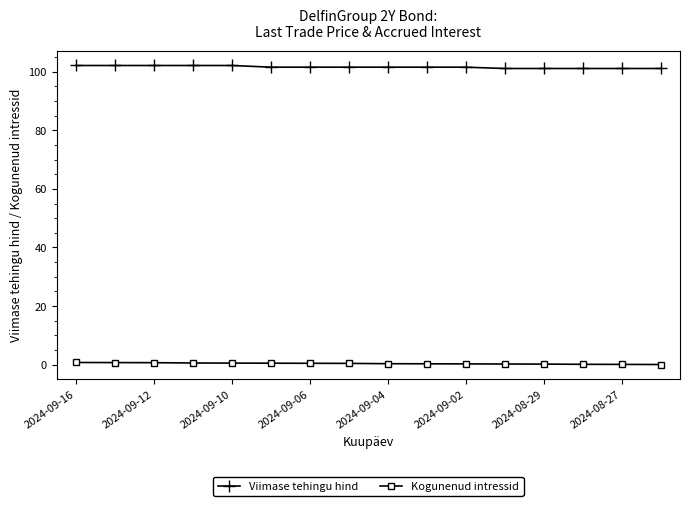

How many lines are shown in the chart?

2